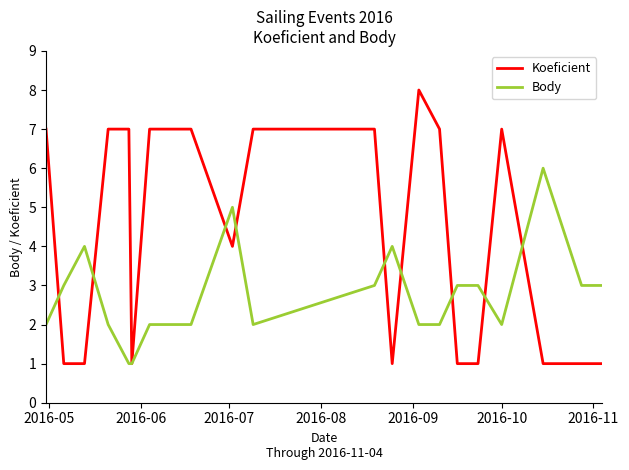

What is the highest value of the Koeficient series?

8